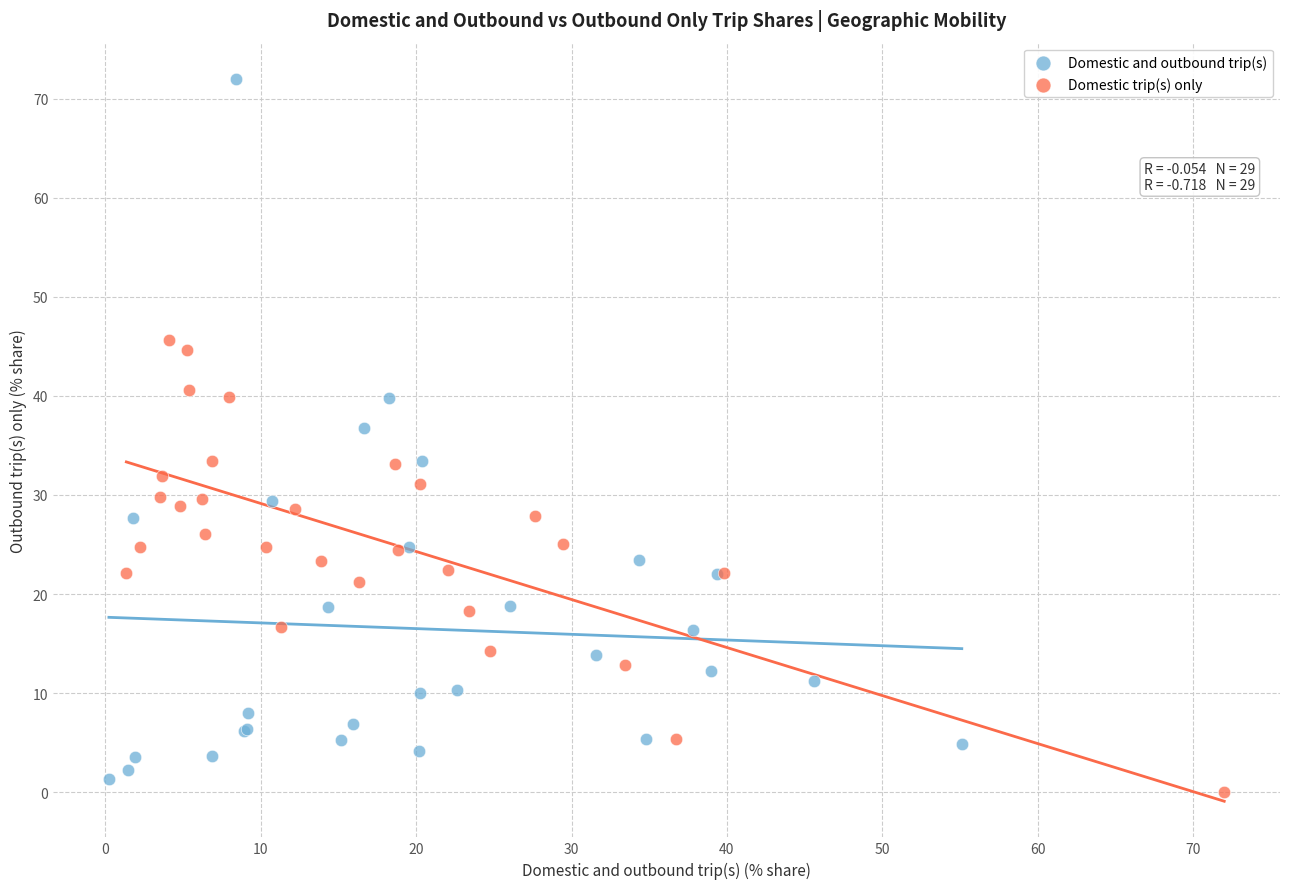

Which series has the widest spread of Y values?

Domestic and outbound trip(s)